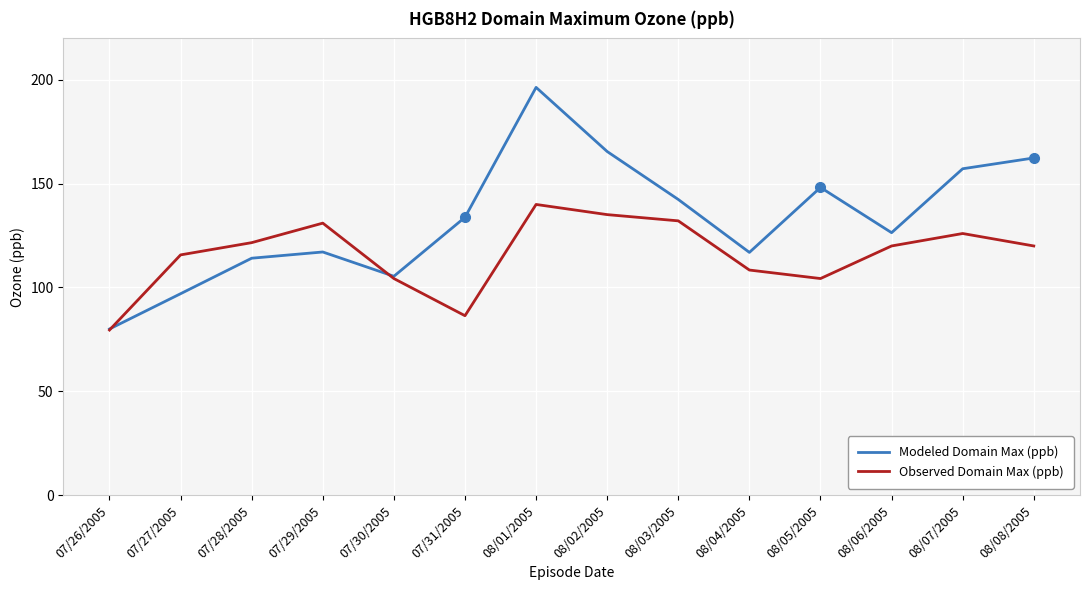

True or false: Modeled Domain Max (ppb) and Observed Domain Max (ppb) intersect in this chart.

True